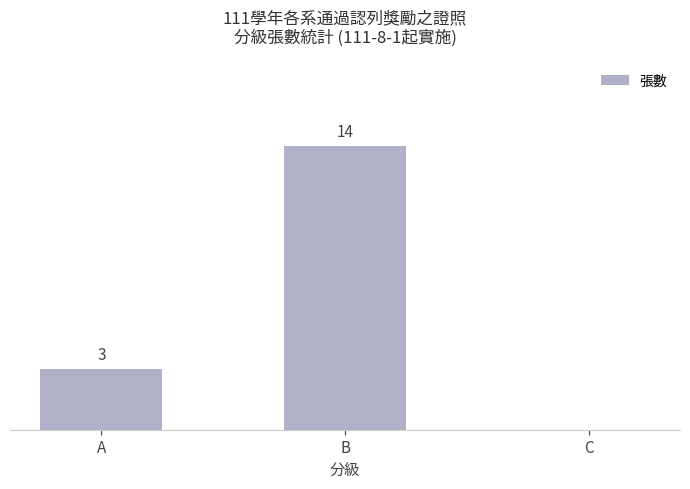

Where is the data nearest to the value 7?

A